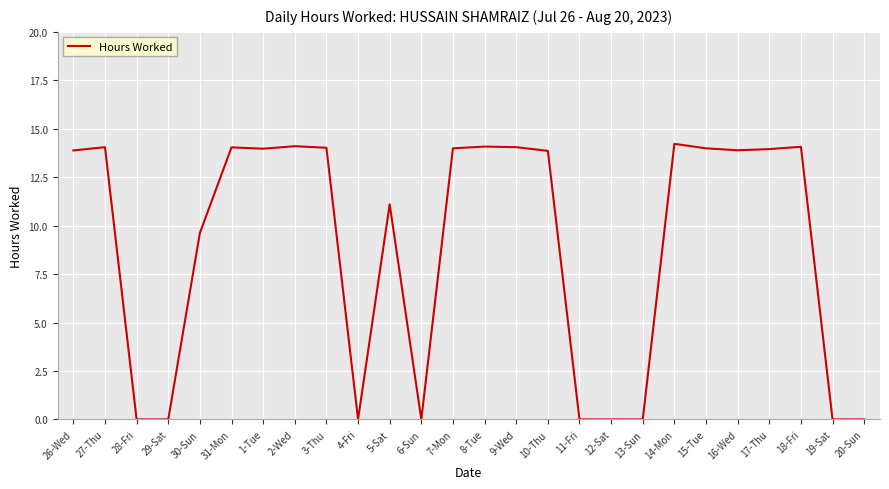

What is the maximum value shown in the chart?

14.2